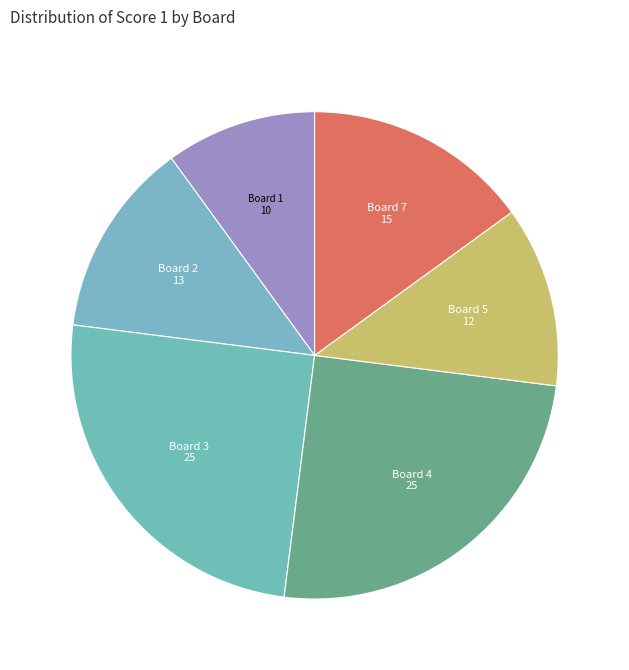

Does Board 3 represent more than half of the total?

No